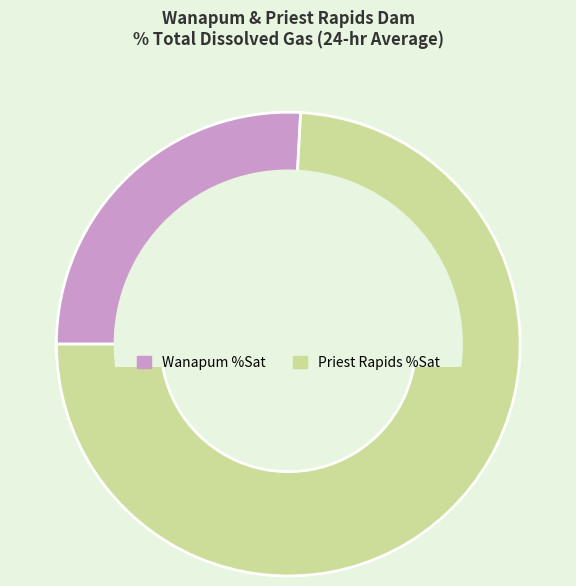

Is the sum of Priest Rapids %Sat and Wanapum %Sat greater than half?

Yes